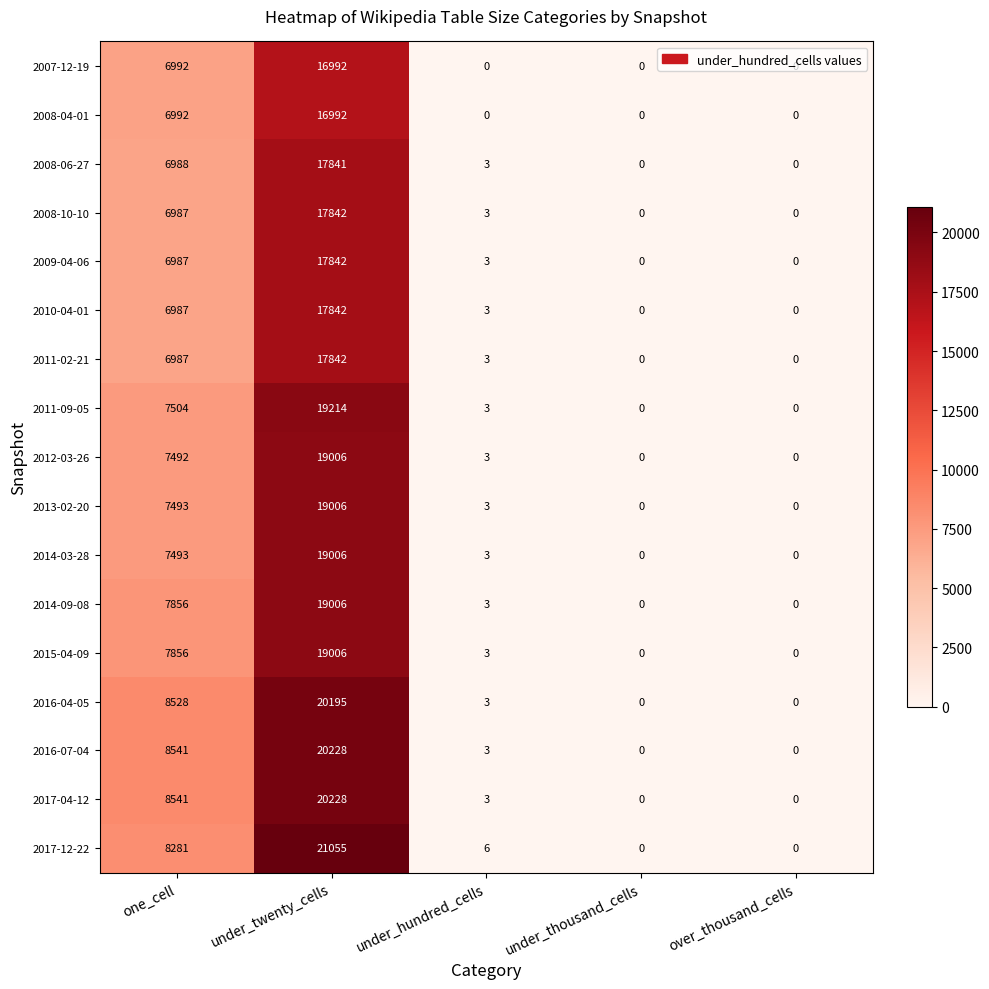

Which series has the largest range (max minus min)?

2017-12-22